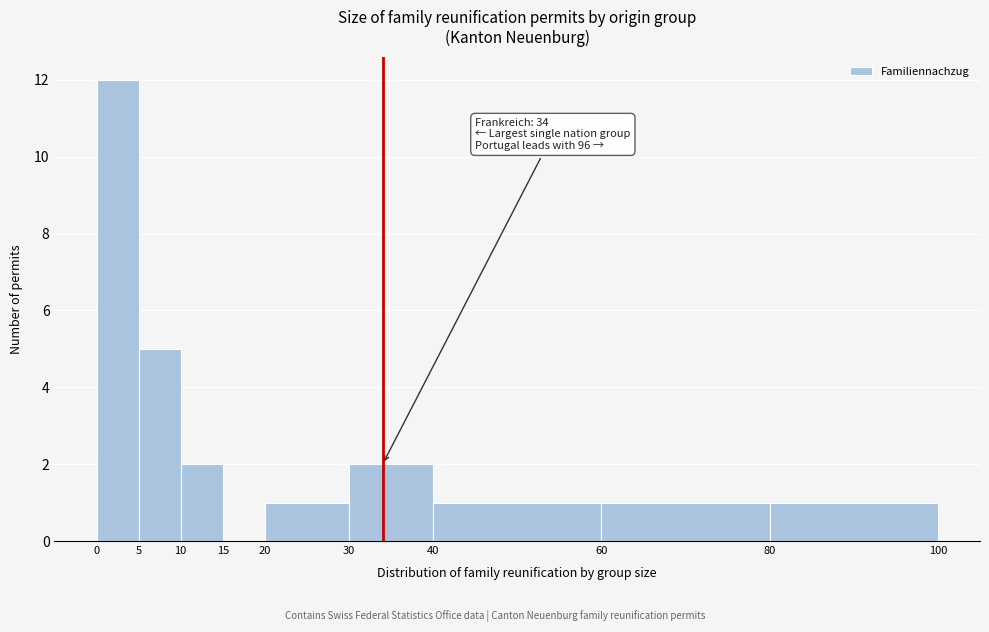

Which range on the x-axis has the tallest bar?

0 to 5